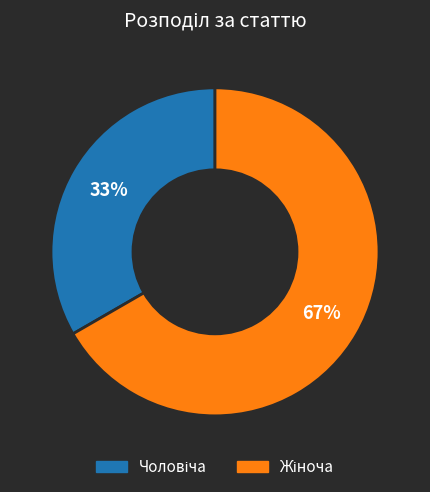

What is the ratio of the value at Жіноча to the value at Чоловіча?

2.0